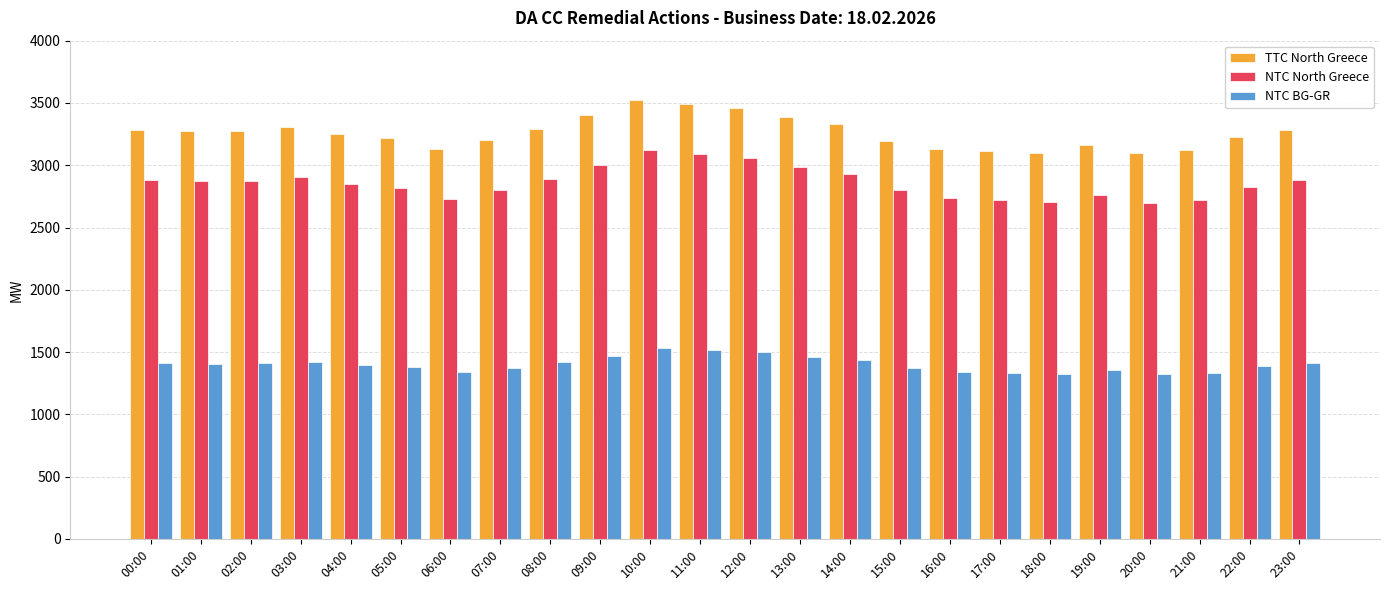

How many distinct data groups are displayed?

3